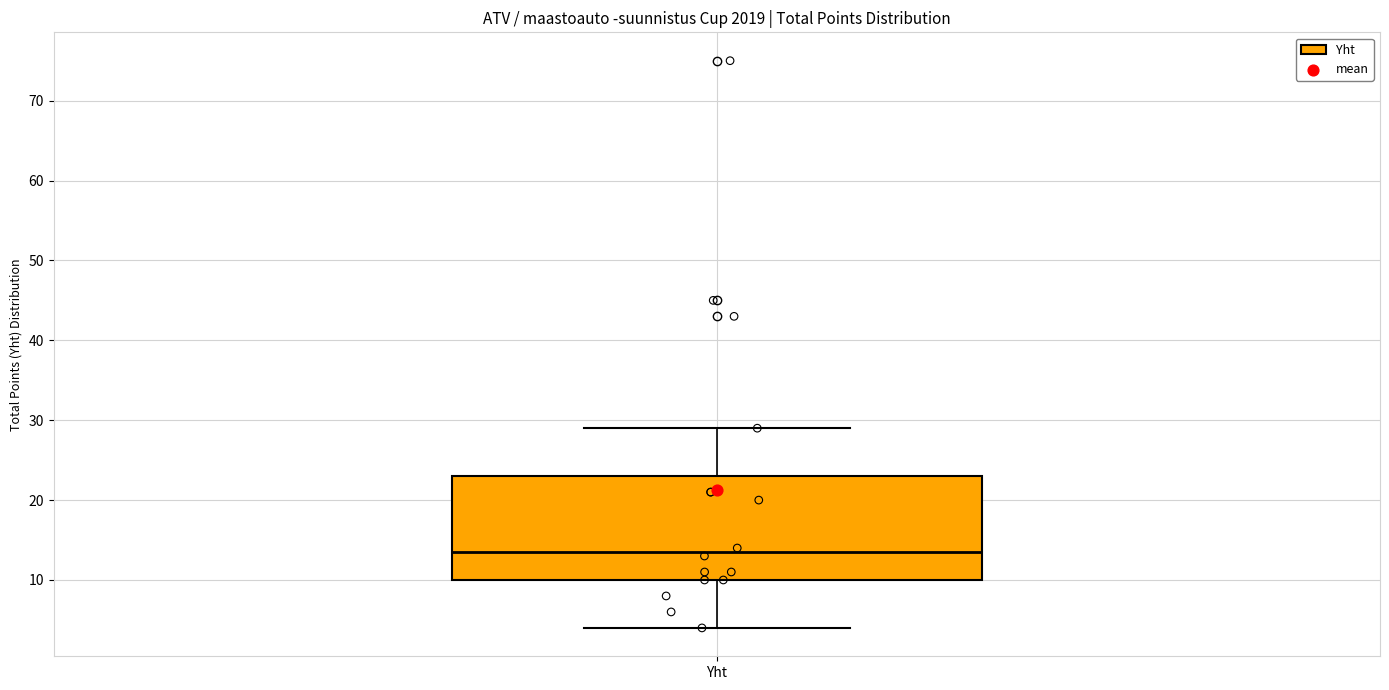

Transcribe this box plot: give where the median line is, the range the box spans, and where the two whiskers end, as read against the y-axis. The values are not printed on the chart, so give them approximately, as read against the axis.

median 14, box 10 to 23, whiskers 4 to 29